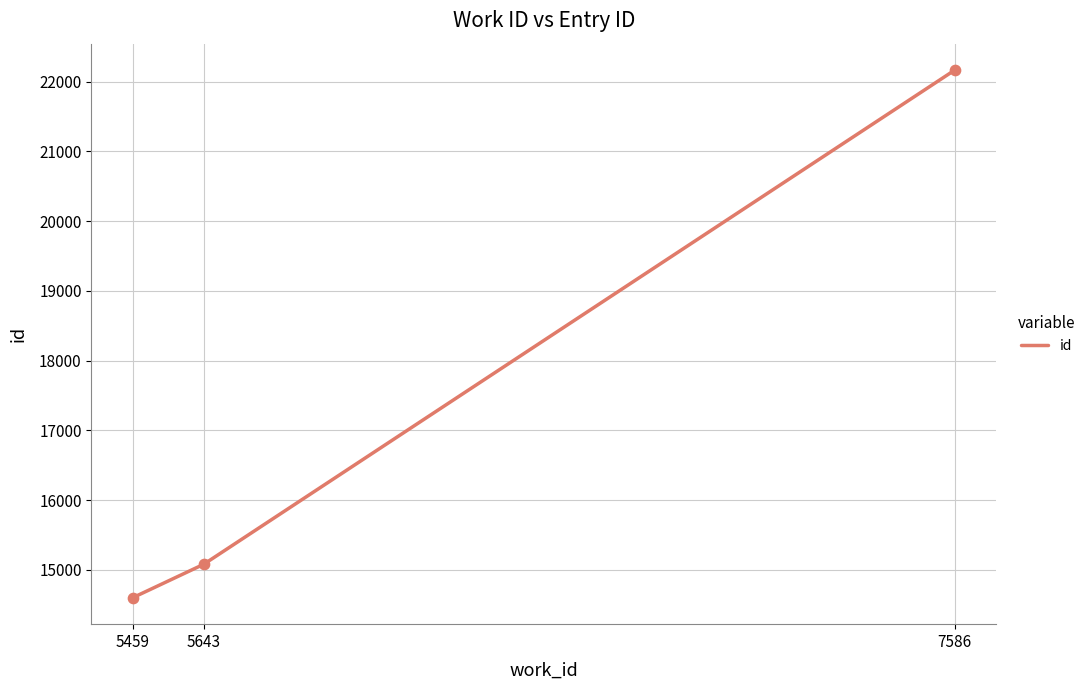

What is the change in value from 5643 to 7586?

+7085